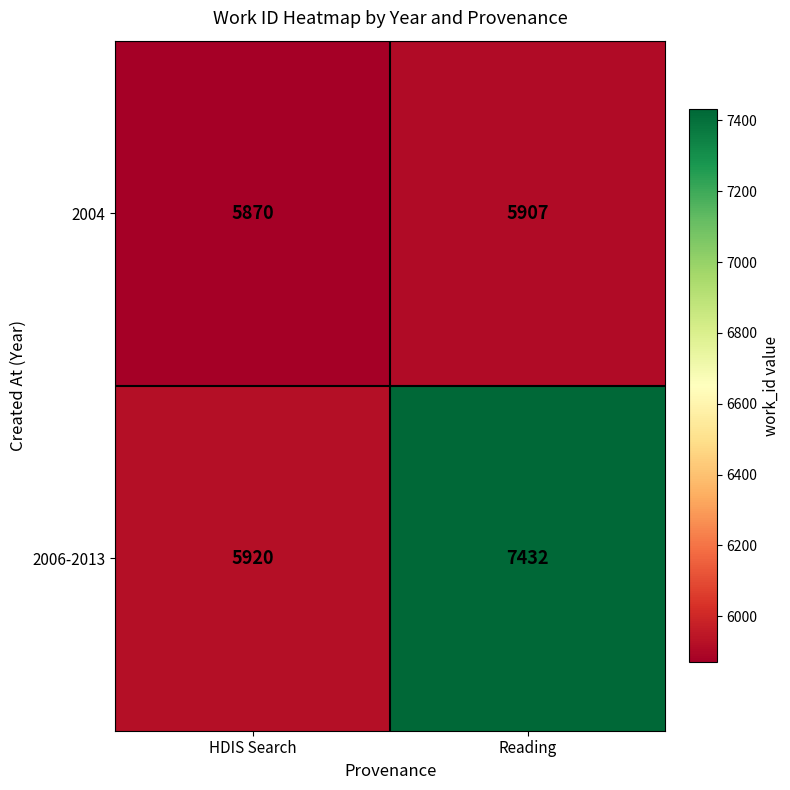

Reading right to left, what are all the values shown in this chart?

2004: Reading=5907	HDIS Search=5870
2006-2013: Reading=7432	HDIS Search=5920